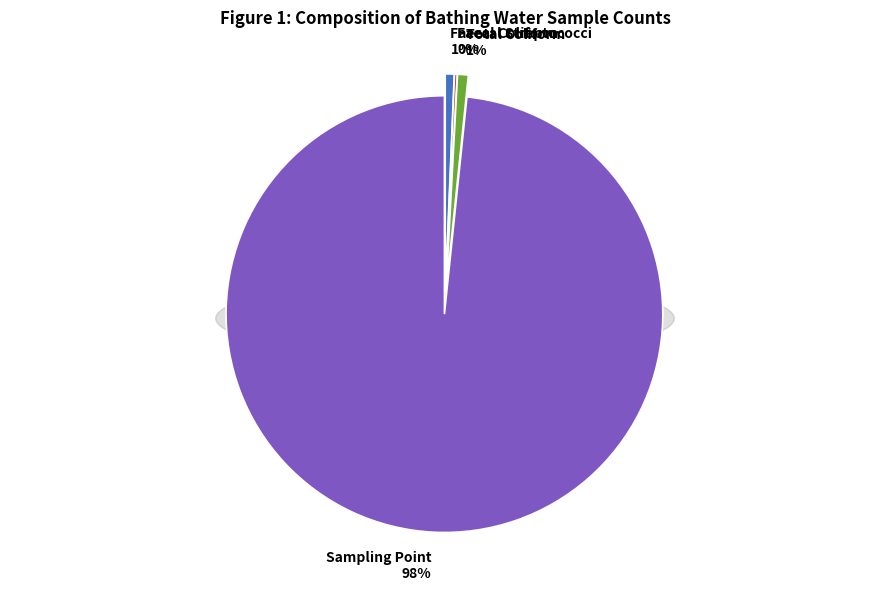

How many segments does this pie chart have?

4